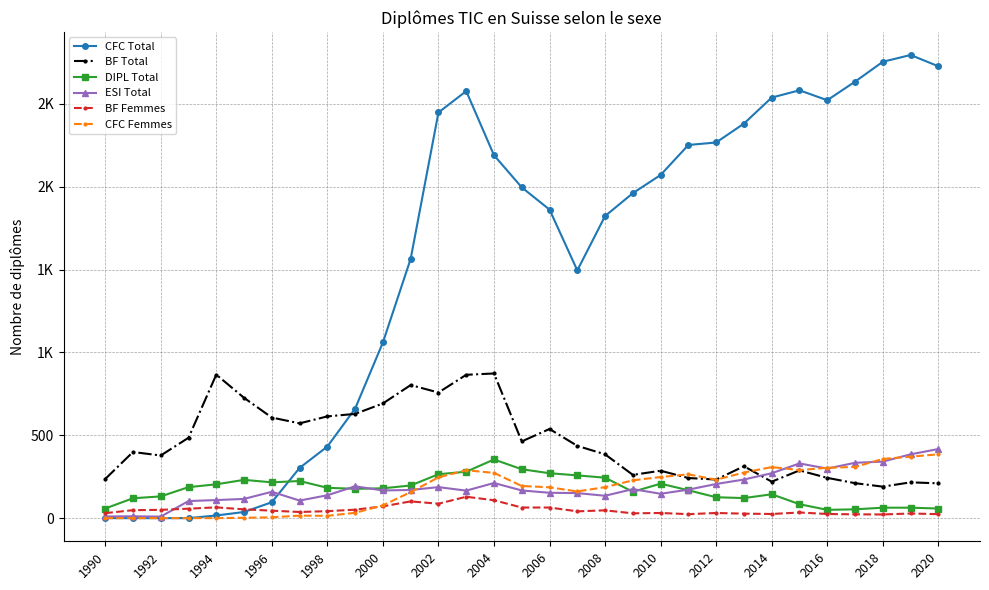

Is this an area chart (filled region under the line)?

No